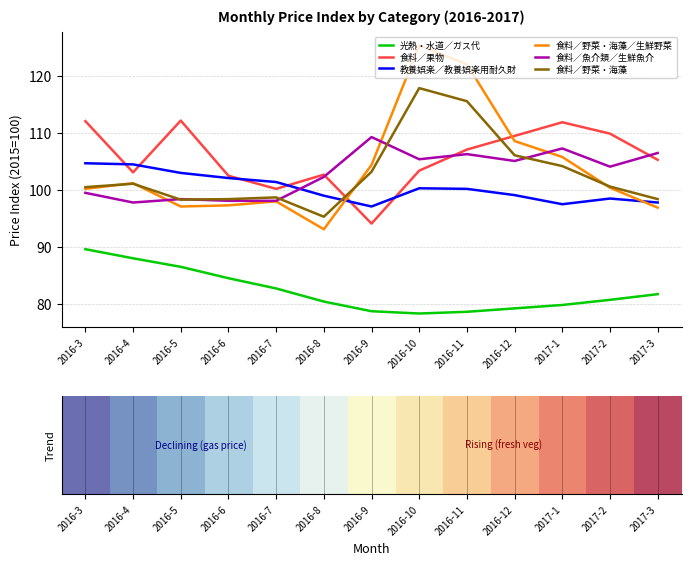

True or false: 食料／野菜・海藻／生鮮野菜 has a value of 104.4 at 2016-9.

True